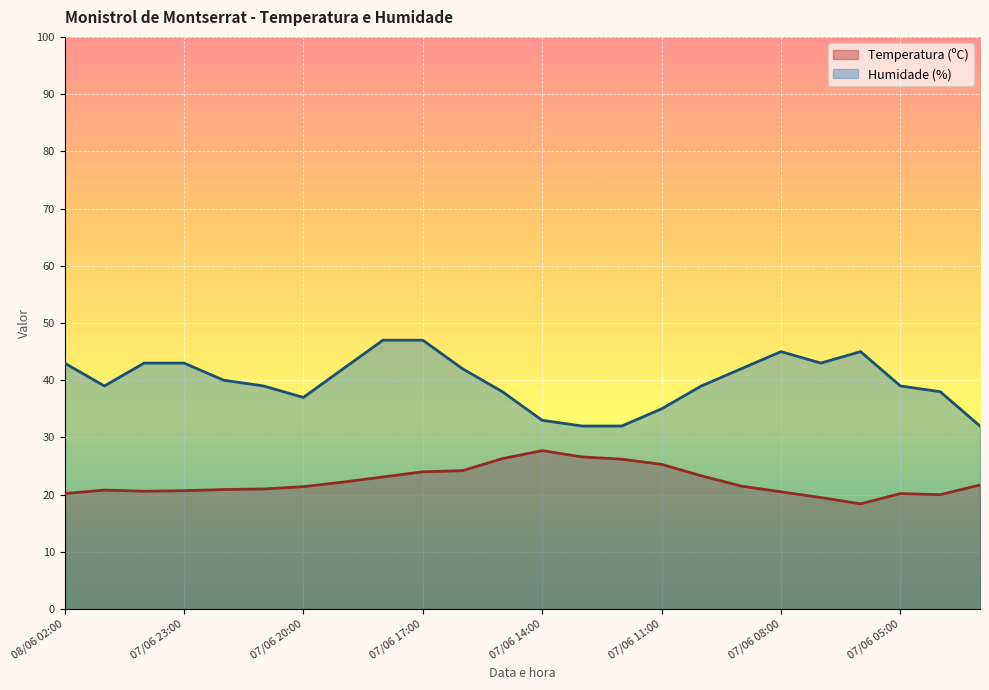

At which label does Humidade (%) reach its minimum?

07/06 13:00